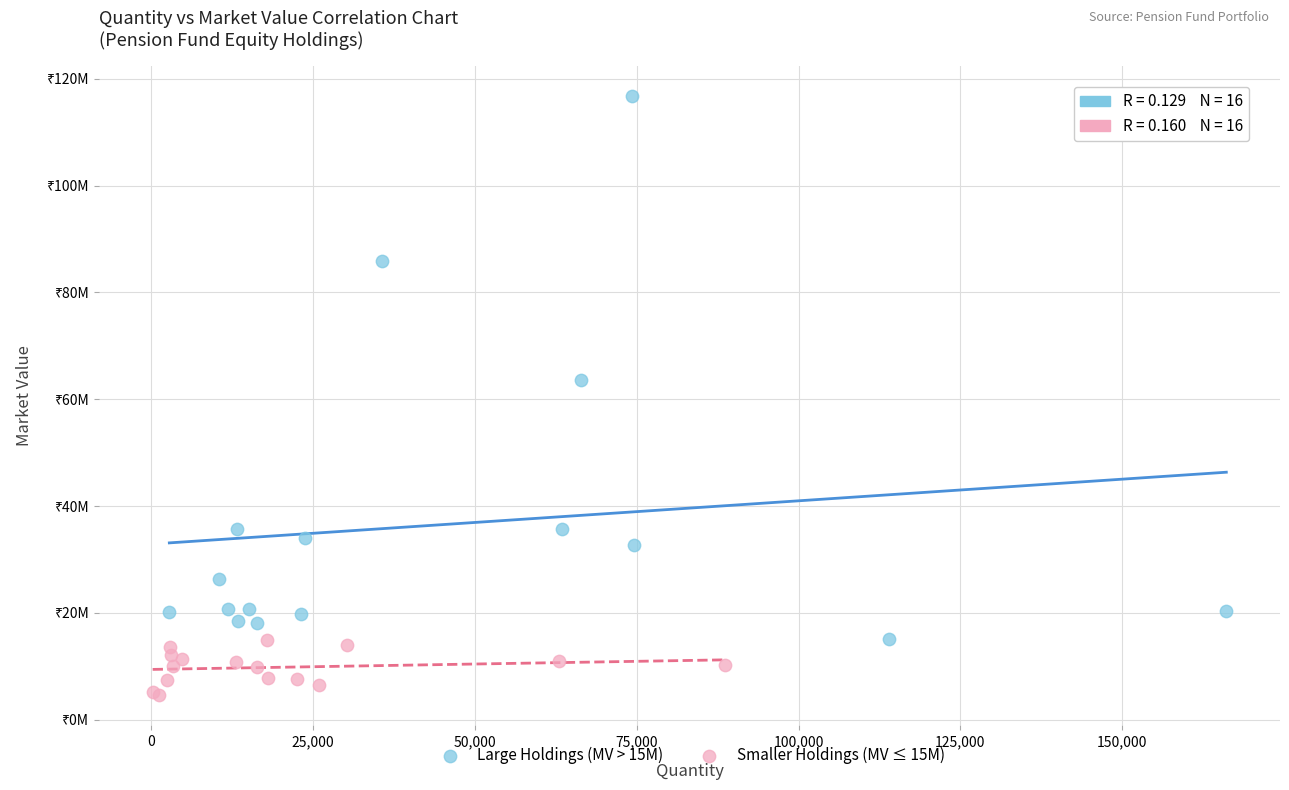

Which series contains the lowest Y value?

Smaller Holdings (MV ≤ 15M)